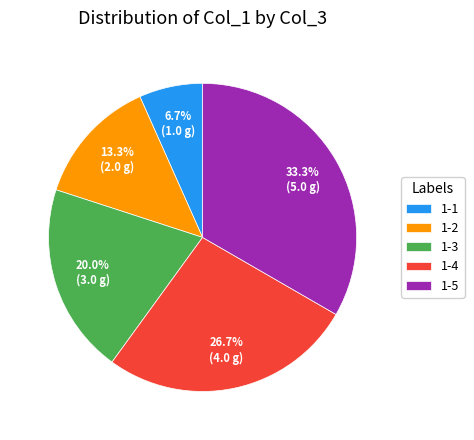

Which slice is the smallest?

1-1